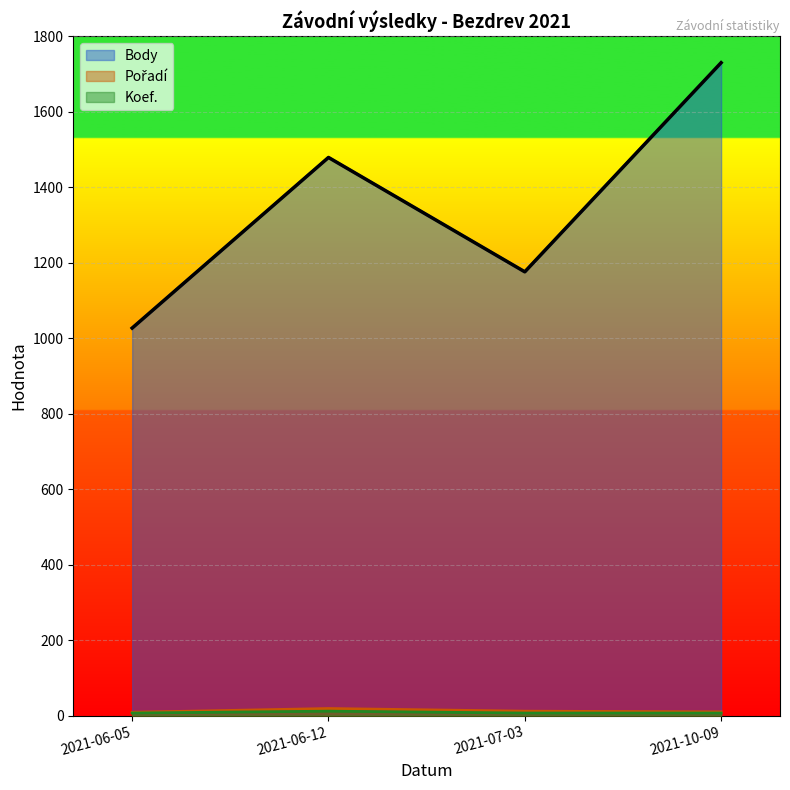

What is the sum of the Koef. values at 2021-06-05 and 2021-06-12?

19